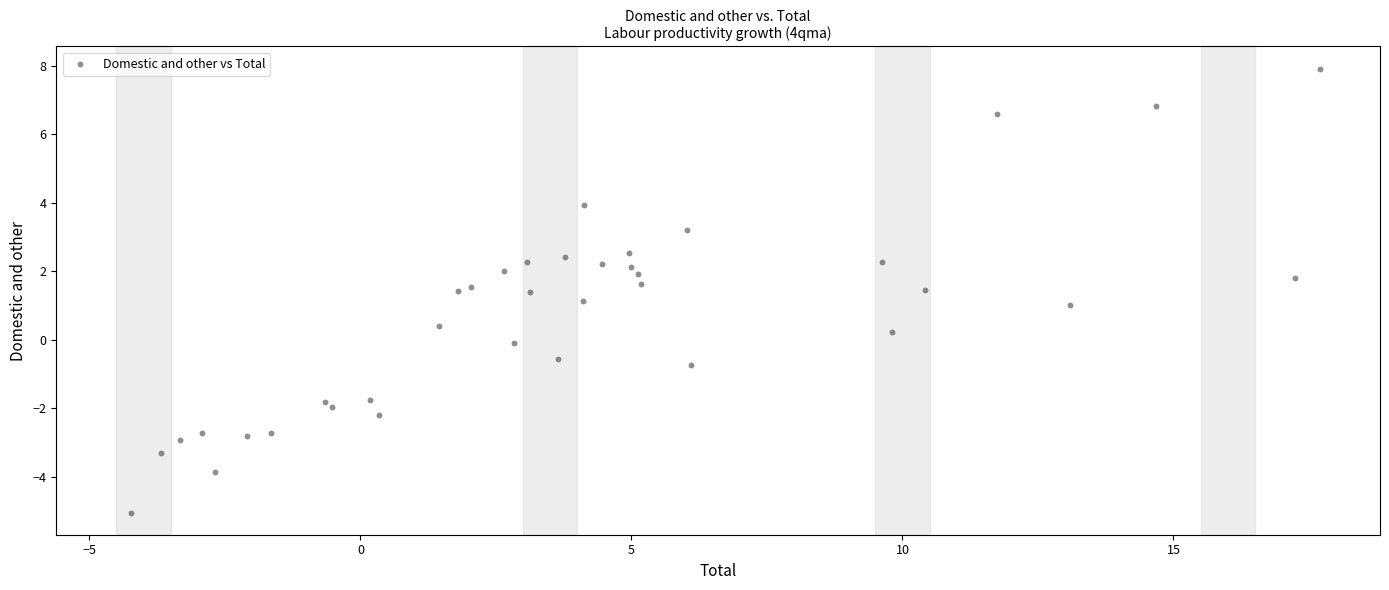

What is the range of X values (max minus min)?

21.9